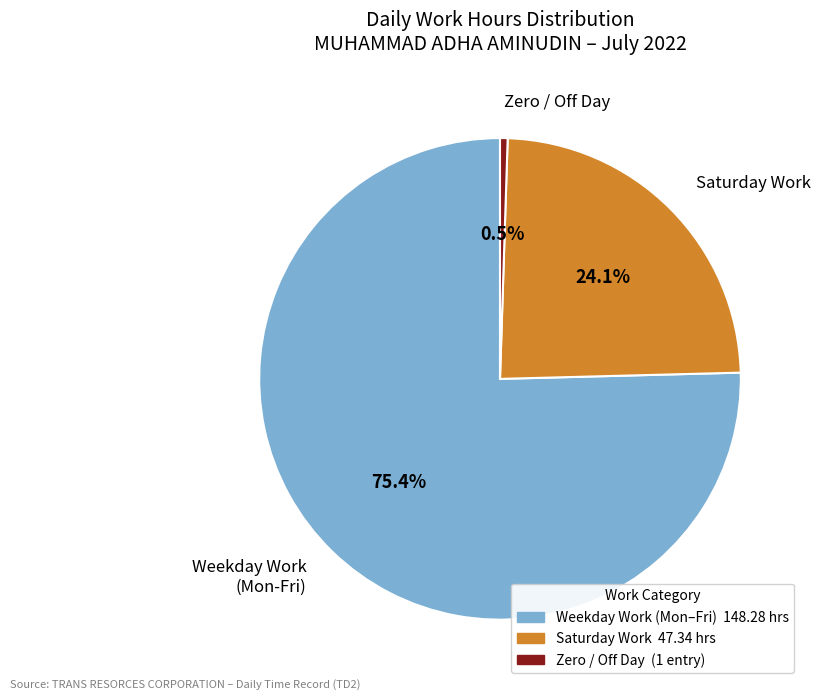

Count the number of slices in the pie.

3